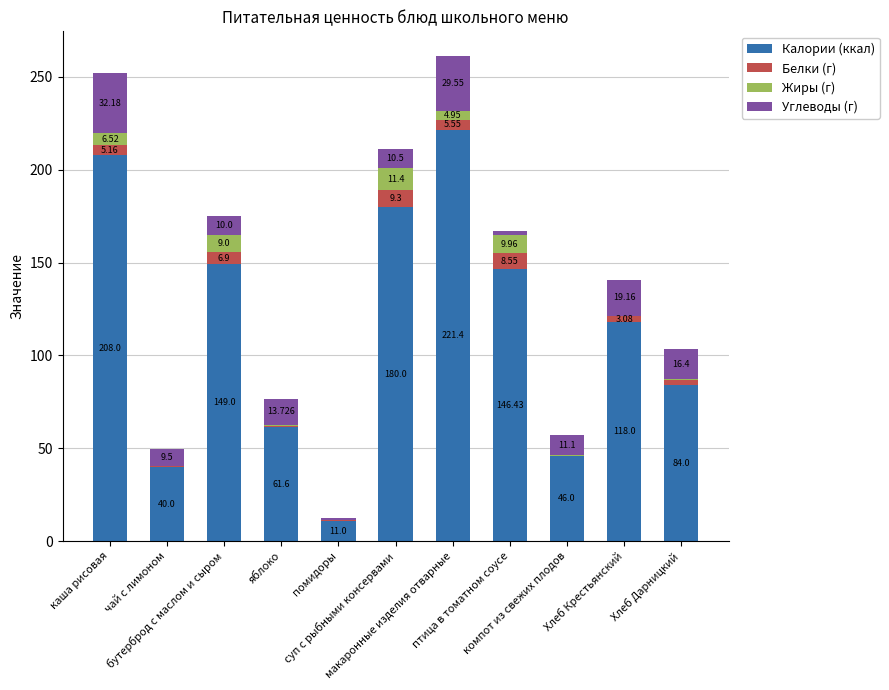

Rank the series by their maximum value, from highest to lowest.

Калории (ккал), Углеводы (г), Жиры (г), Белки (г)